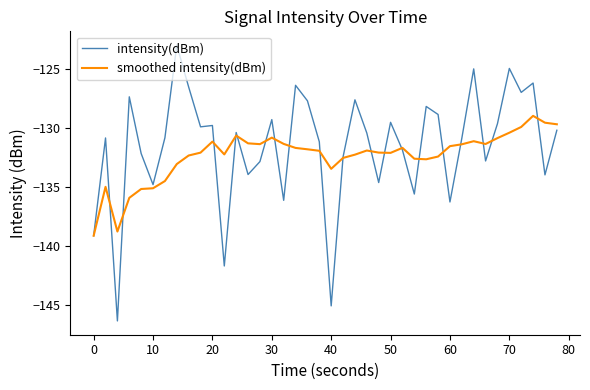

Which series has the largest range (max minus min)?

intensity(dBm)